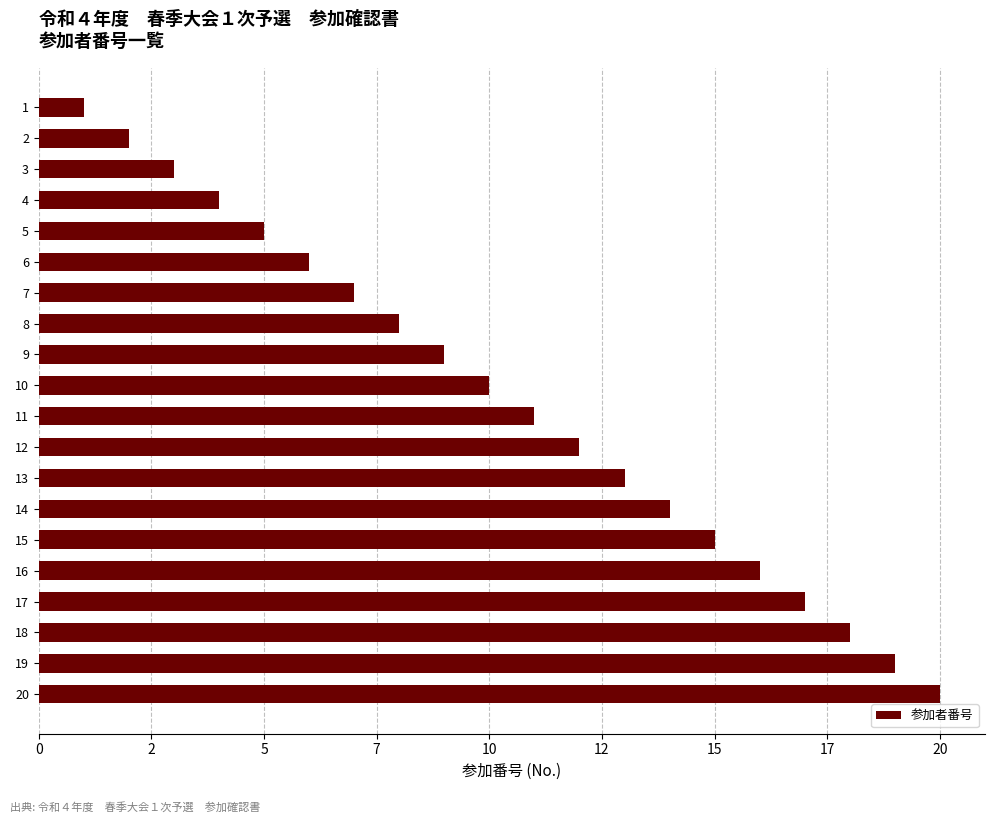

Does the chart contain any negative values?

No